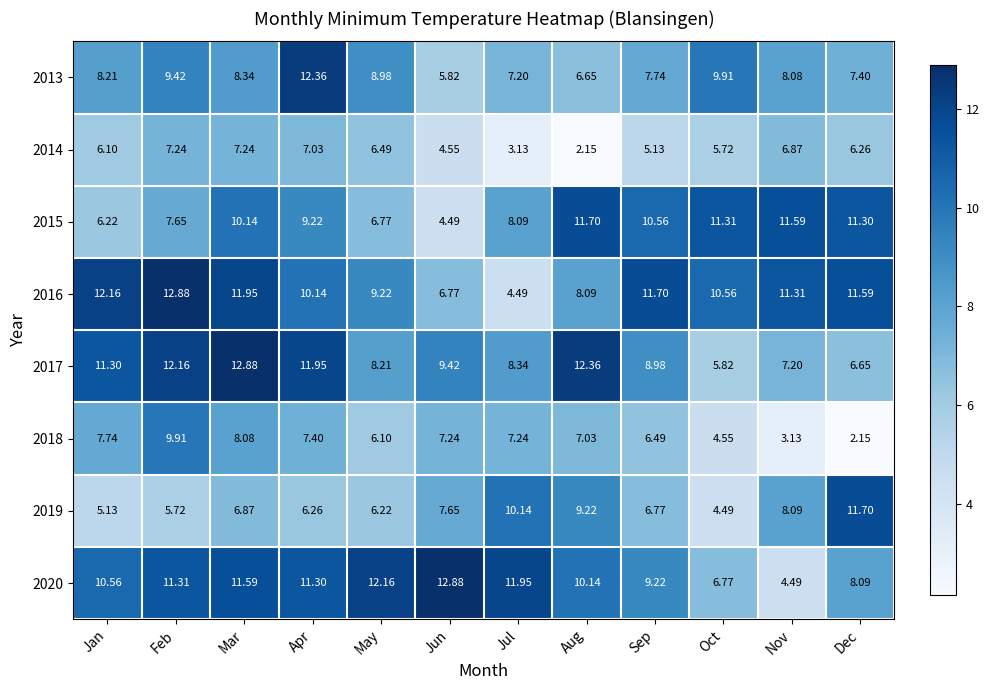

At which label does 2017 first exceed 9?

Jan